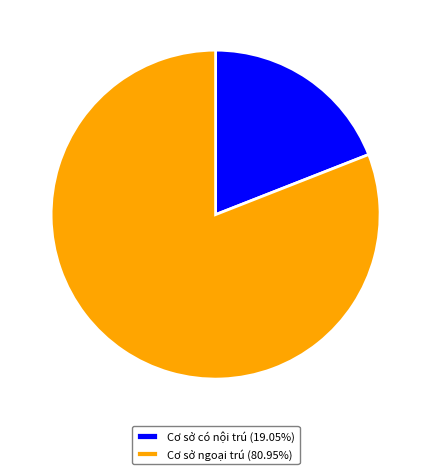

Approximately how many times larger is the value at Cơ sở ngoại trú (80.95%) compared to Cơ sở có nội trú (19.05%)?

4.2